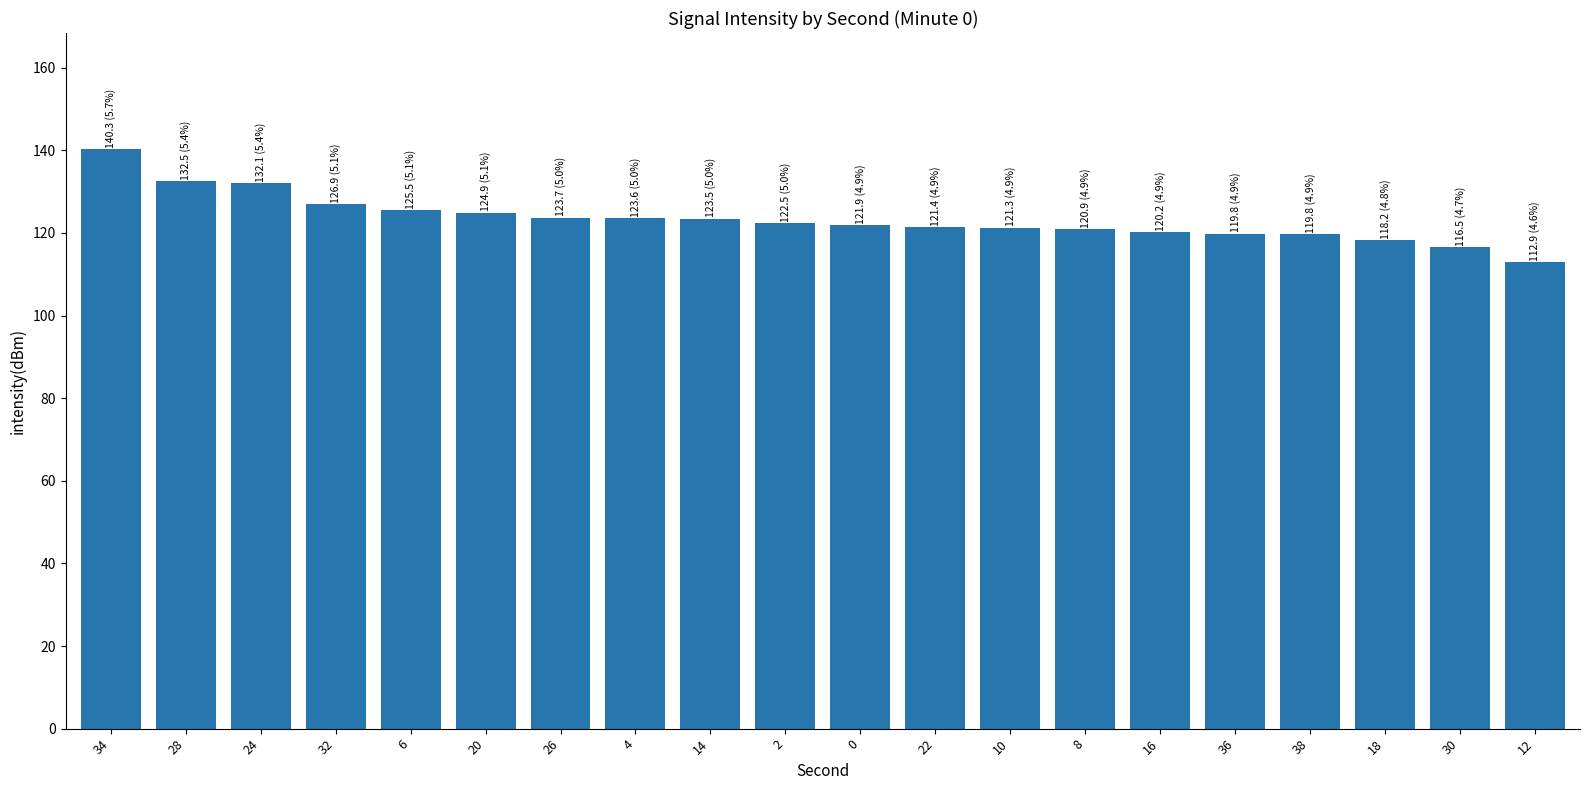

Are the bars horizontal?

No